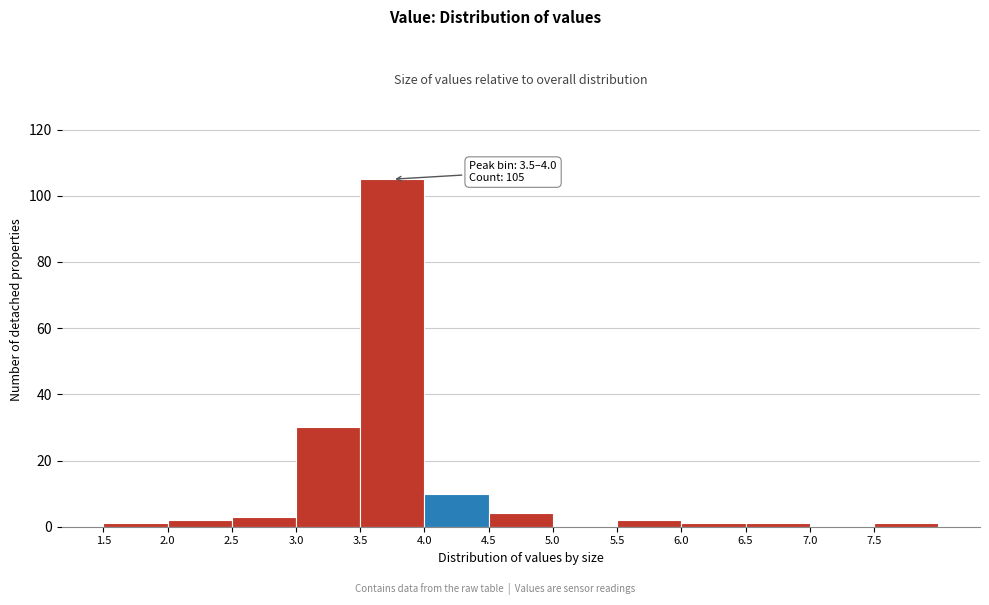

Which range on the x-axis has the tallest bar?

3.5 to 4.0